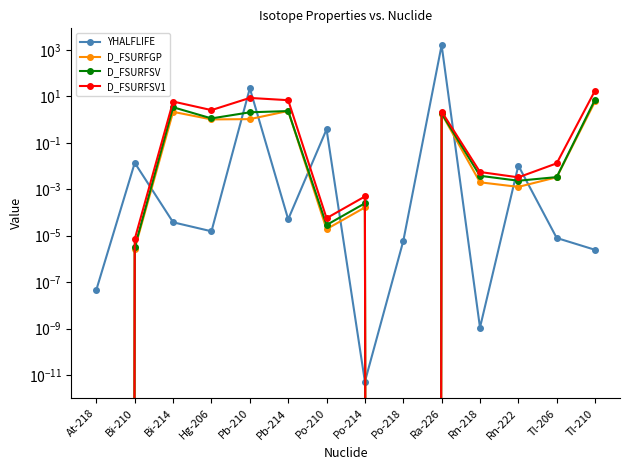

How many data points does each series have?

14